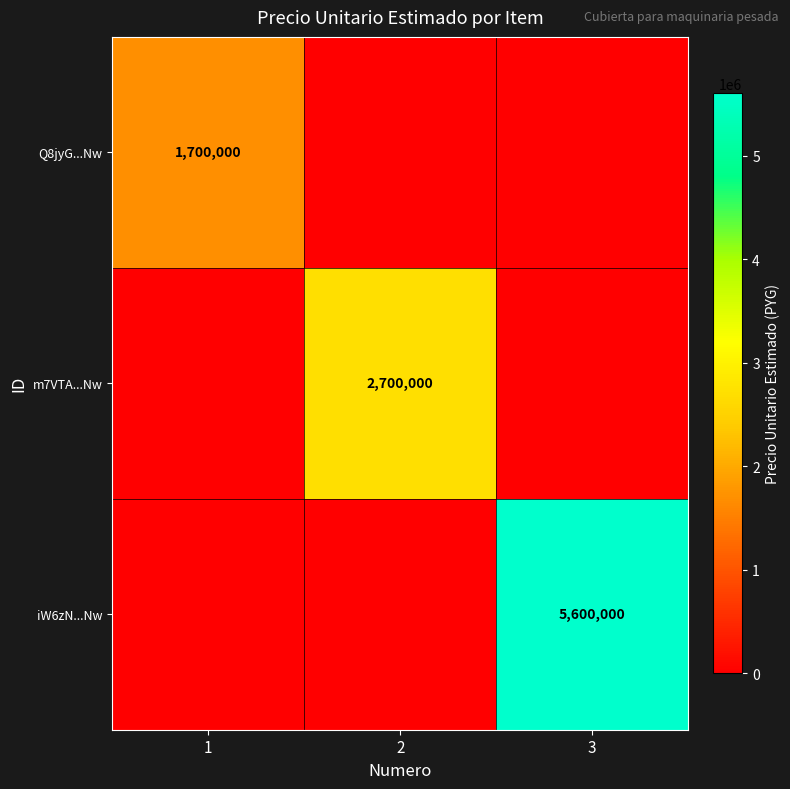

The value of iW6zN...Nw at 3 is 5600000. True or false?

True